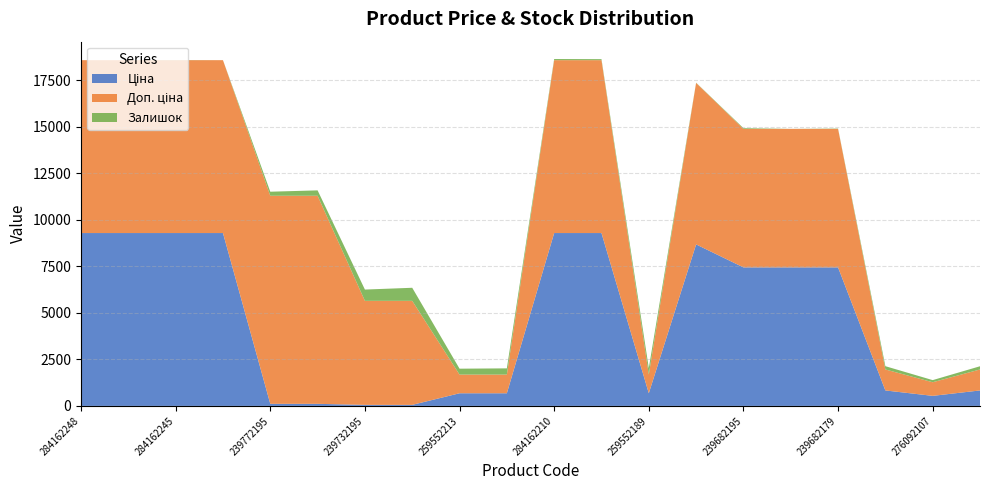

Reading left to right, extract all data points from this chart.

Ціна: 9290.5	9290.5	9290.5	9290.5	111.8	111.8	55.9	55.9	679.8	679.8	9290.5	9290.5	679.8	8679.5	7444.6	7444.6	7444.6	831.5	540.5	831.5
Доп. ціна: 9290.5	9290.5	9290.5	9290.5	11182.0	11182.0	5591.0	5591.0	1004.1	1004.1	9290.5	9290.5	1004.1	8679.5	7444.6	7444.6	7444.6	1126.7	732.0	1126.7
Залишок: 0.0	0.0	8.0	0.0	218.0	290.0	606.0	702.0	317.0	334.0	62.0	55.0	348.0	11.0	40.0	0.0	17.0	177.0	114.0	173.0